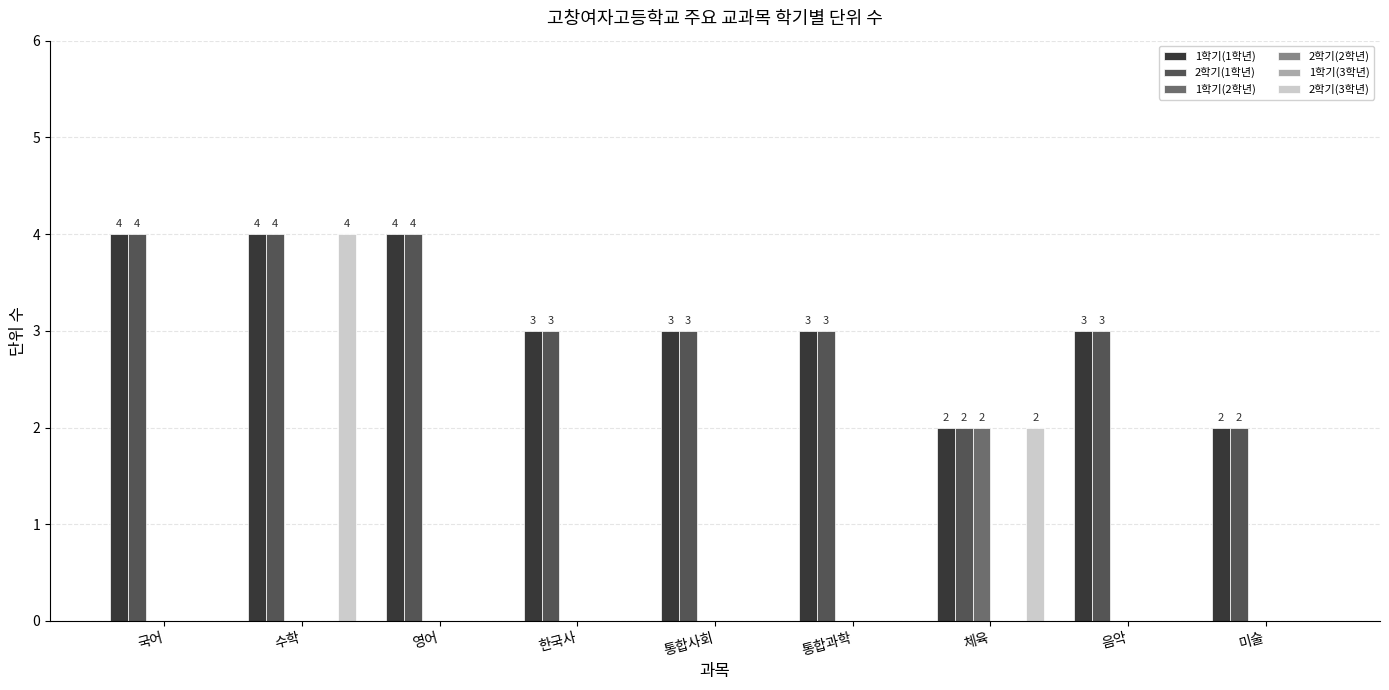

What is the label of the 7th bar from the right?

영어